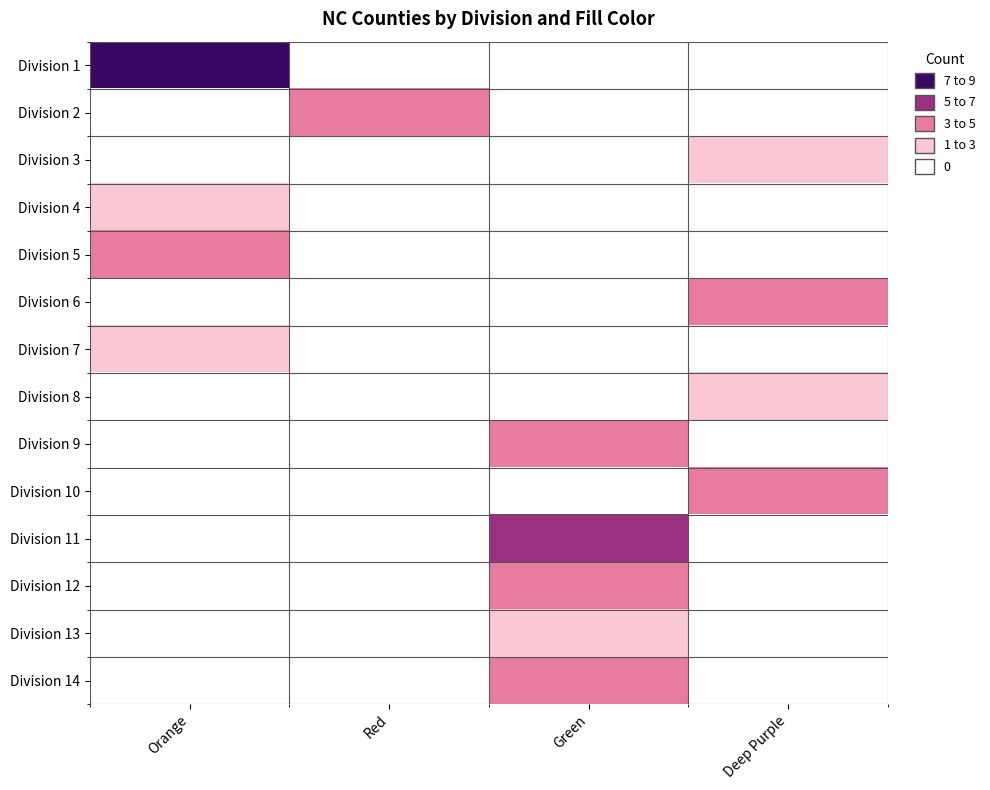

Which series has the largest total across all categories?

Division 1